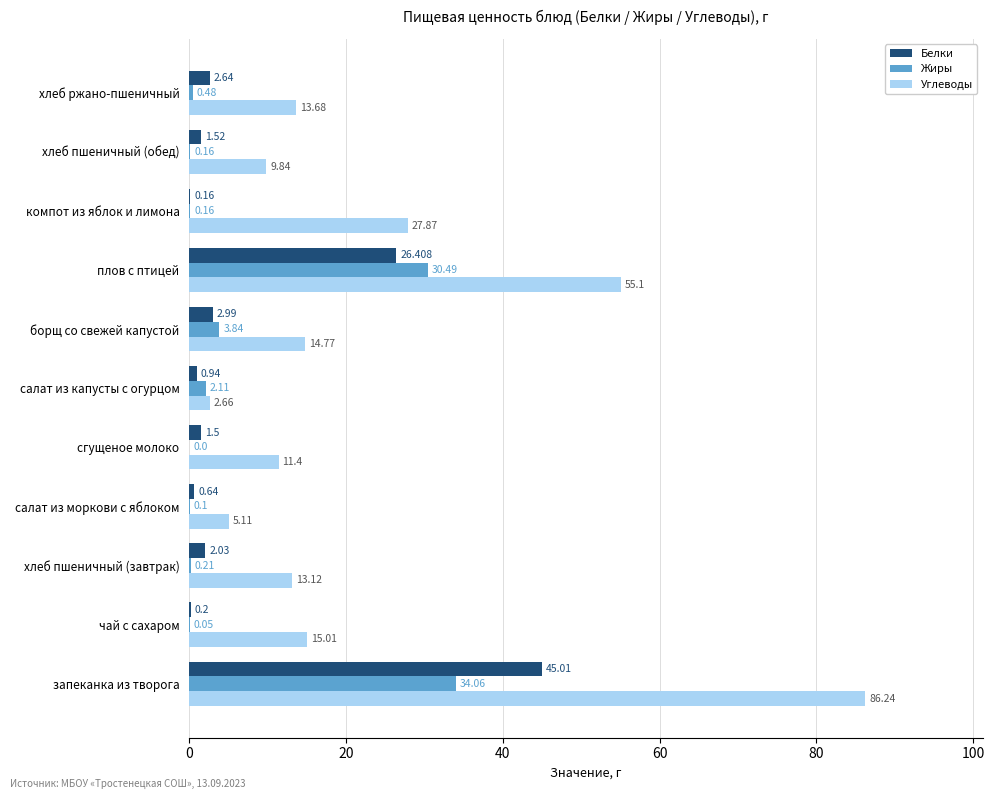

Where is Углеводы nearest to the value 44?

плов с птицей